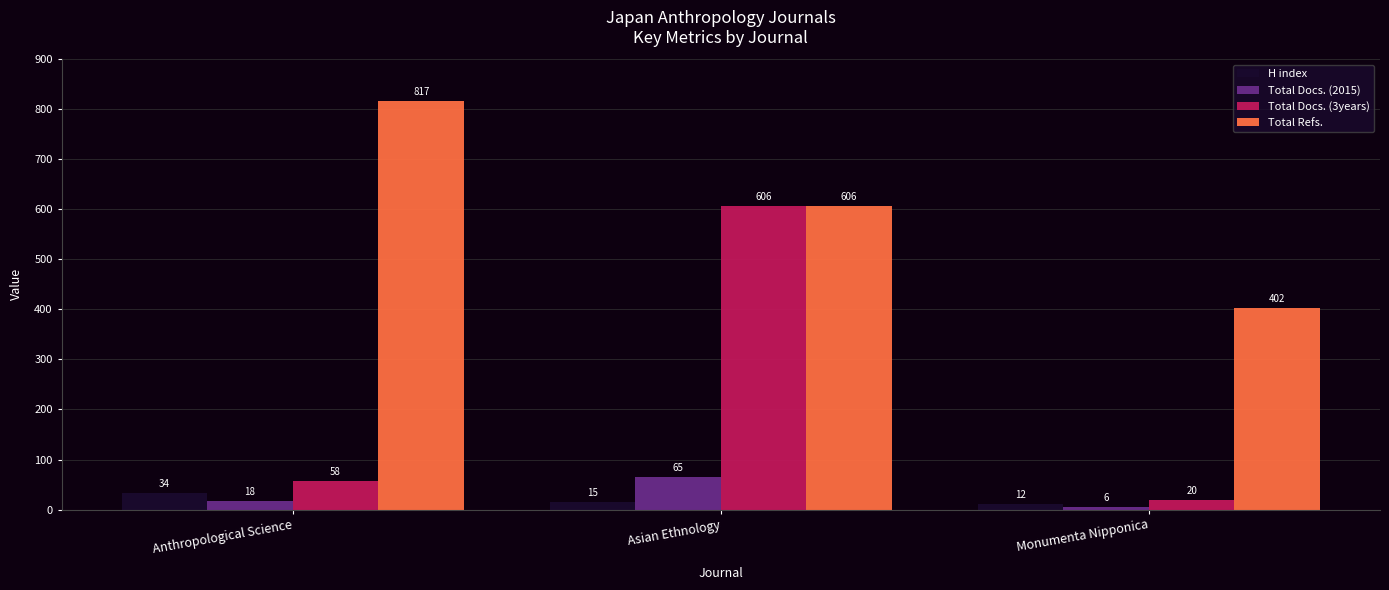

Reading left to right, transcribe all the data shown in this chart.

H index: Anthropological Science=34	Asian Ethnology=15	Monumenta Nipponica=12
Total Docs. (2015): Anthropological Science=18	Asian Ethnology=65	Monumenta Nipponica=6
Total Docs. (3years): Anthropological Science=58	Asian Ethnology=606	Monumenta Nipponica=20
Total Refs.: Anthropological Science=817	Asian Ethnology=606	Monumenta Nipponica=402